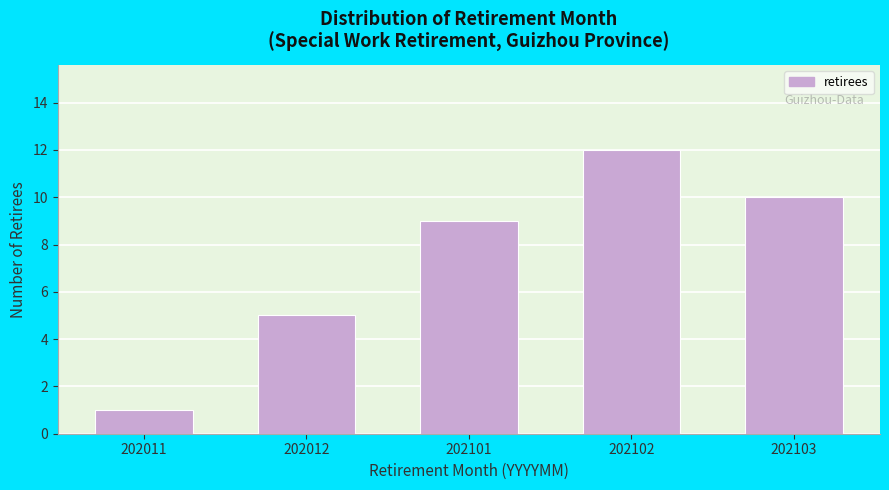

Reading left to right, transcribe all the data shown in this chart.

1	5	9	12	10